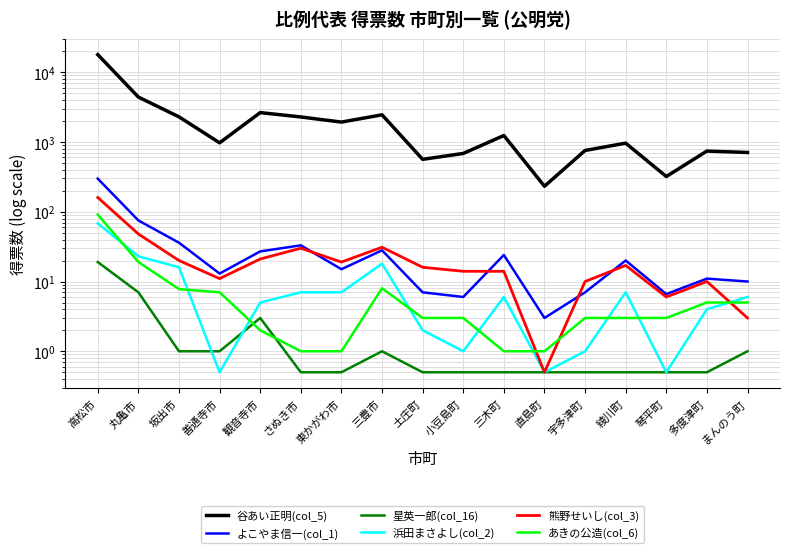

What is the sum of all 星英一郎(col_16) values?

38.0